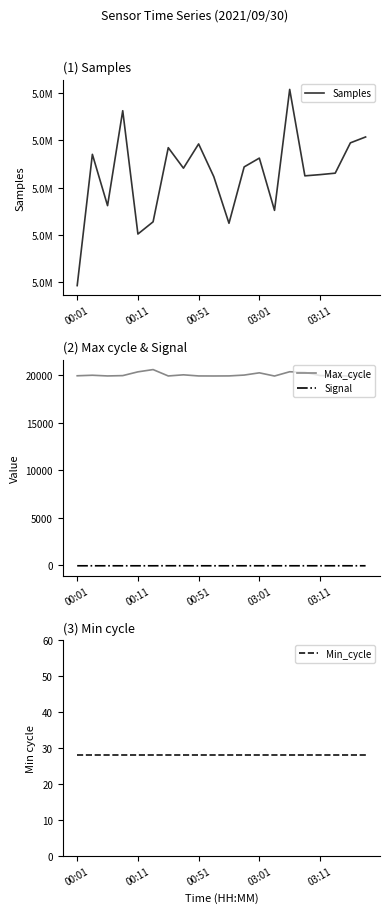

What is the highest value of the Signal series?

-64